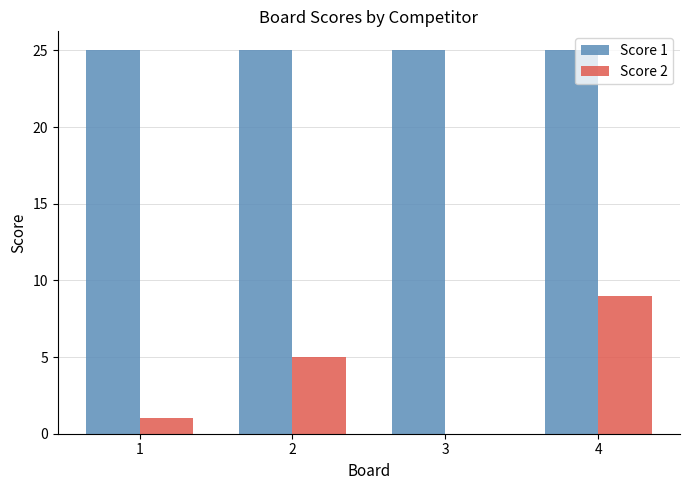

Which series changed the most between 1 and 4?

Score 2